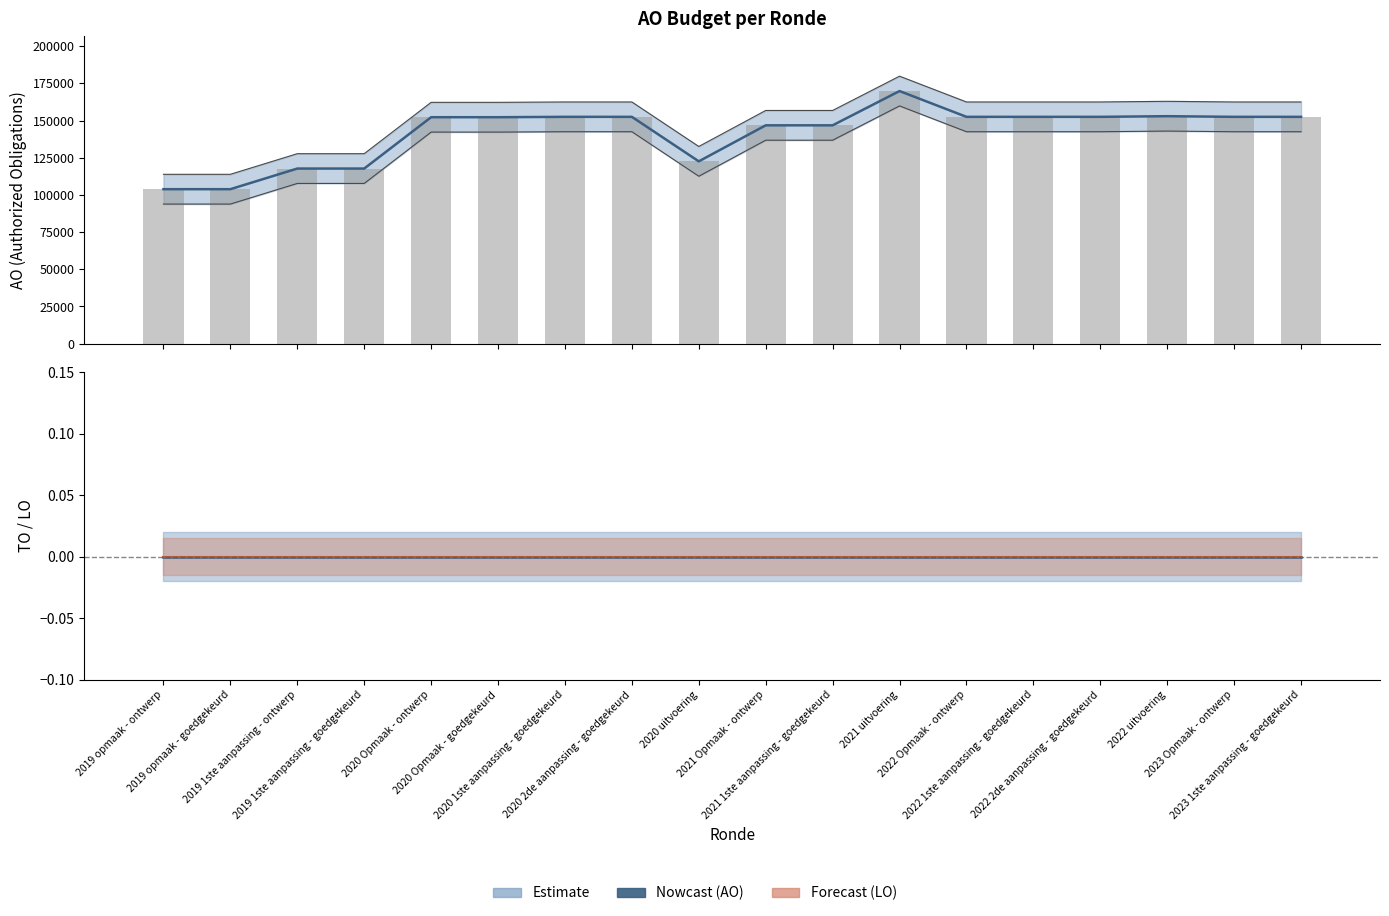

At how many categories does at least one series exceed 74104?

18